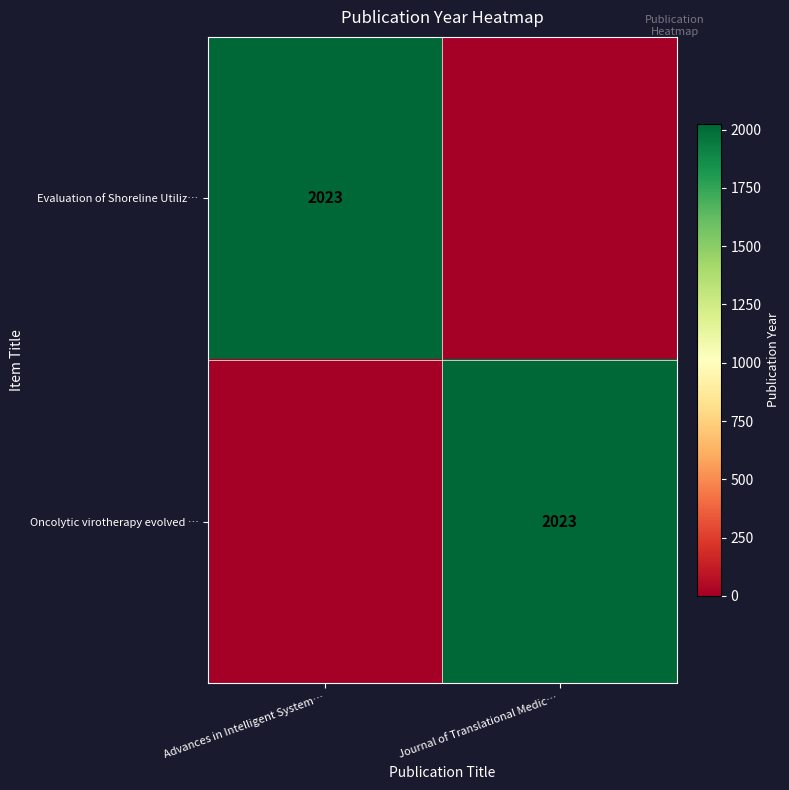

The value of Oncolytic virotherapy evolved … at Journal of Translational Medic… is 1187. True or false?

False